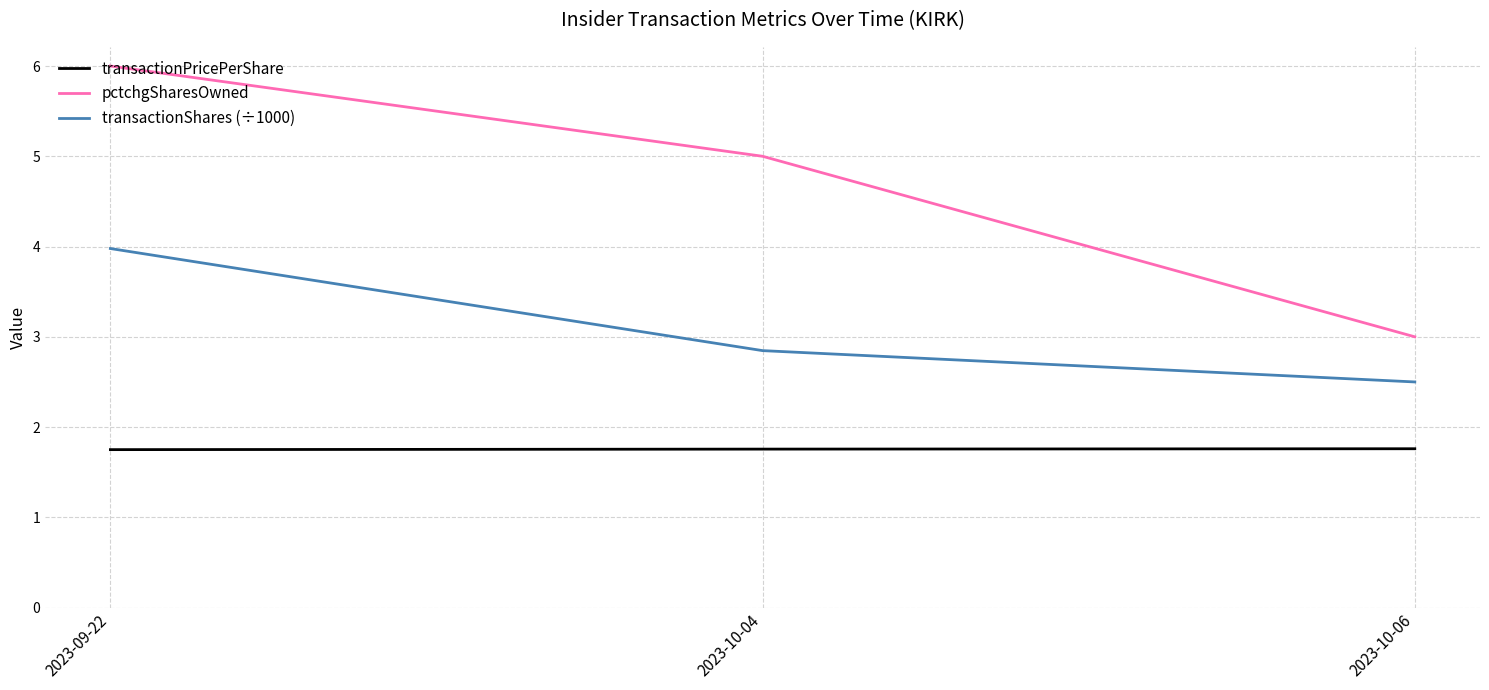

What is the lowest value of the transactionShares (÷1000) series?

2.5